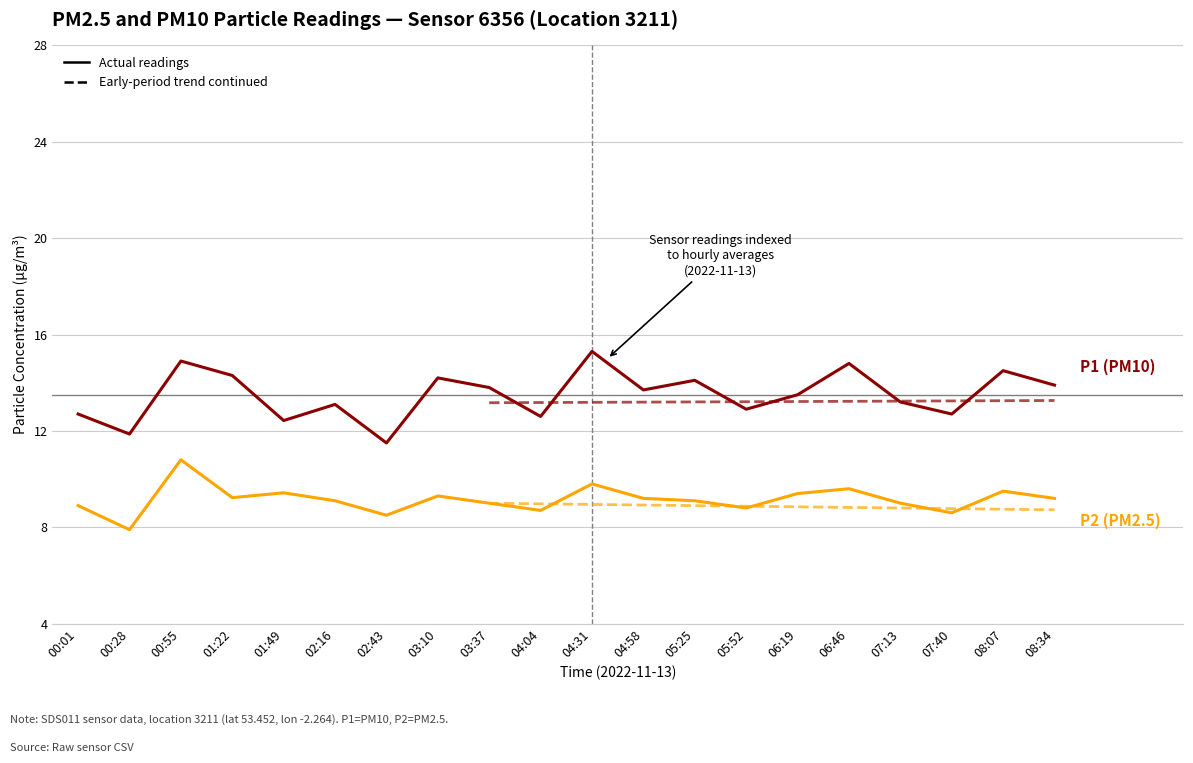

Is it true that P2 equals 15.8 at 05:25?

False